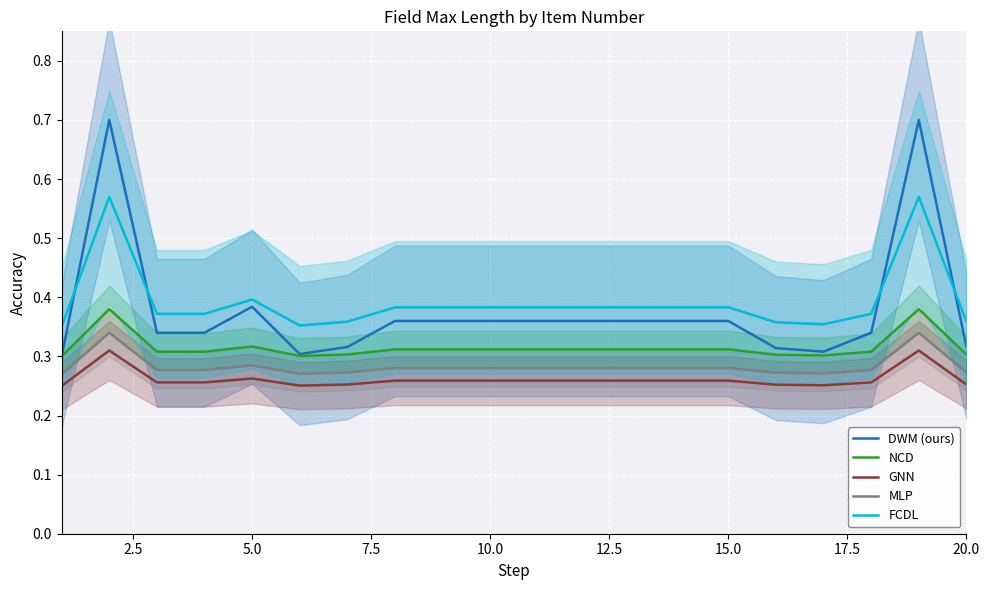

How many interior local peaks does the GNN series have?

3